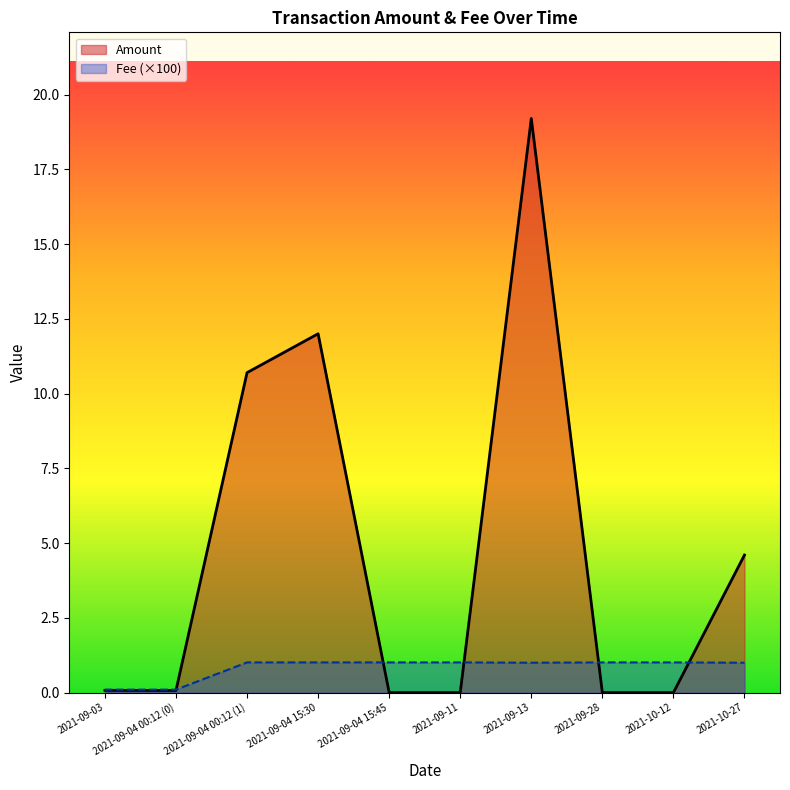

Reading left to right, transcribe all the data shown in this chart.

Amount: 0.1	0.1	10.7	12.0	0.0	0.0	19.2	0.0	0.0	4.6
Fee: 0.1	0.1	1.0	1.0	1.0	1.0	1.0	1.0	1.0	1.0